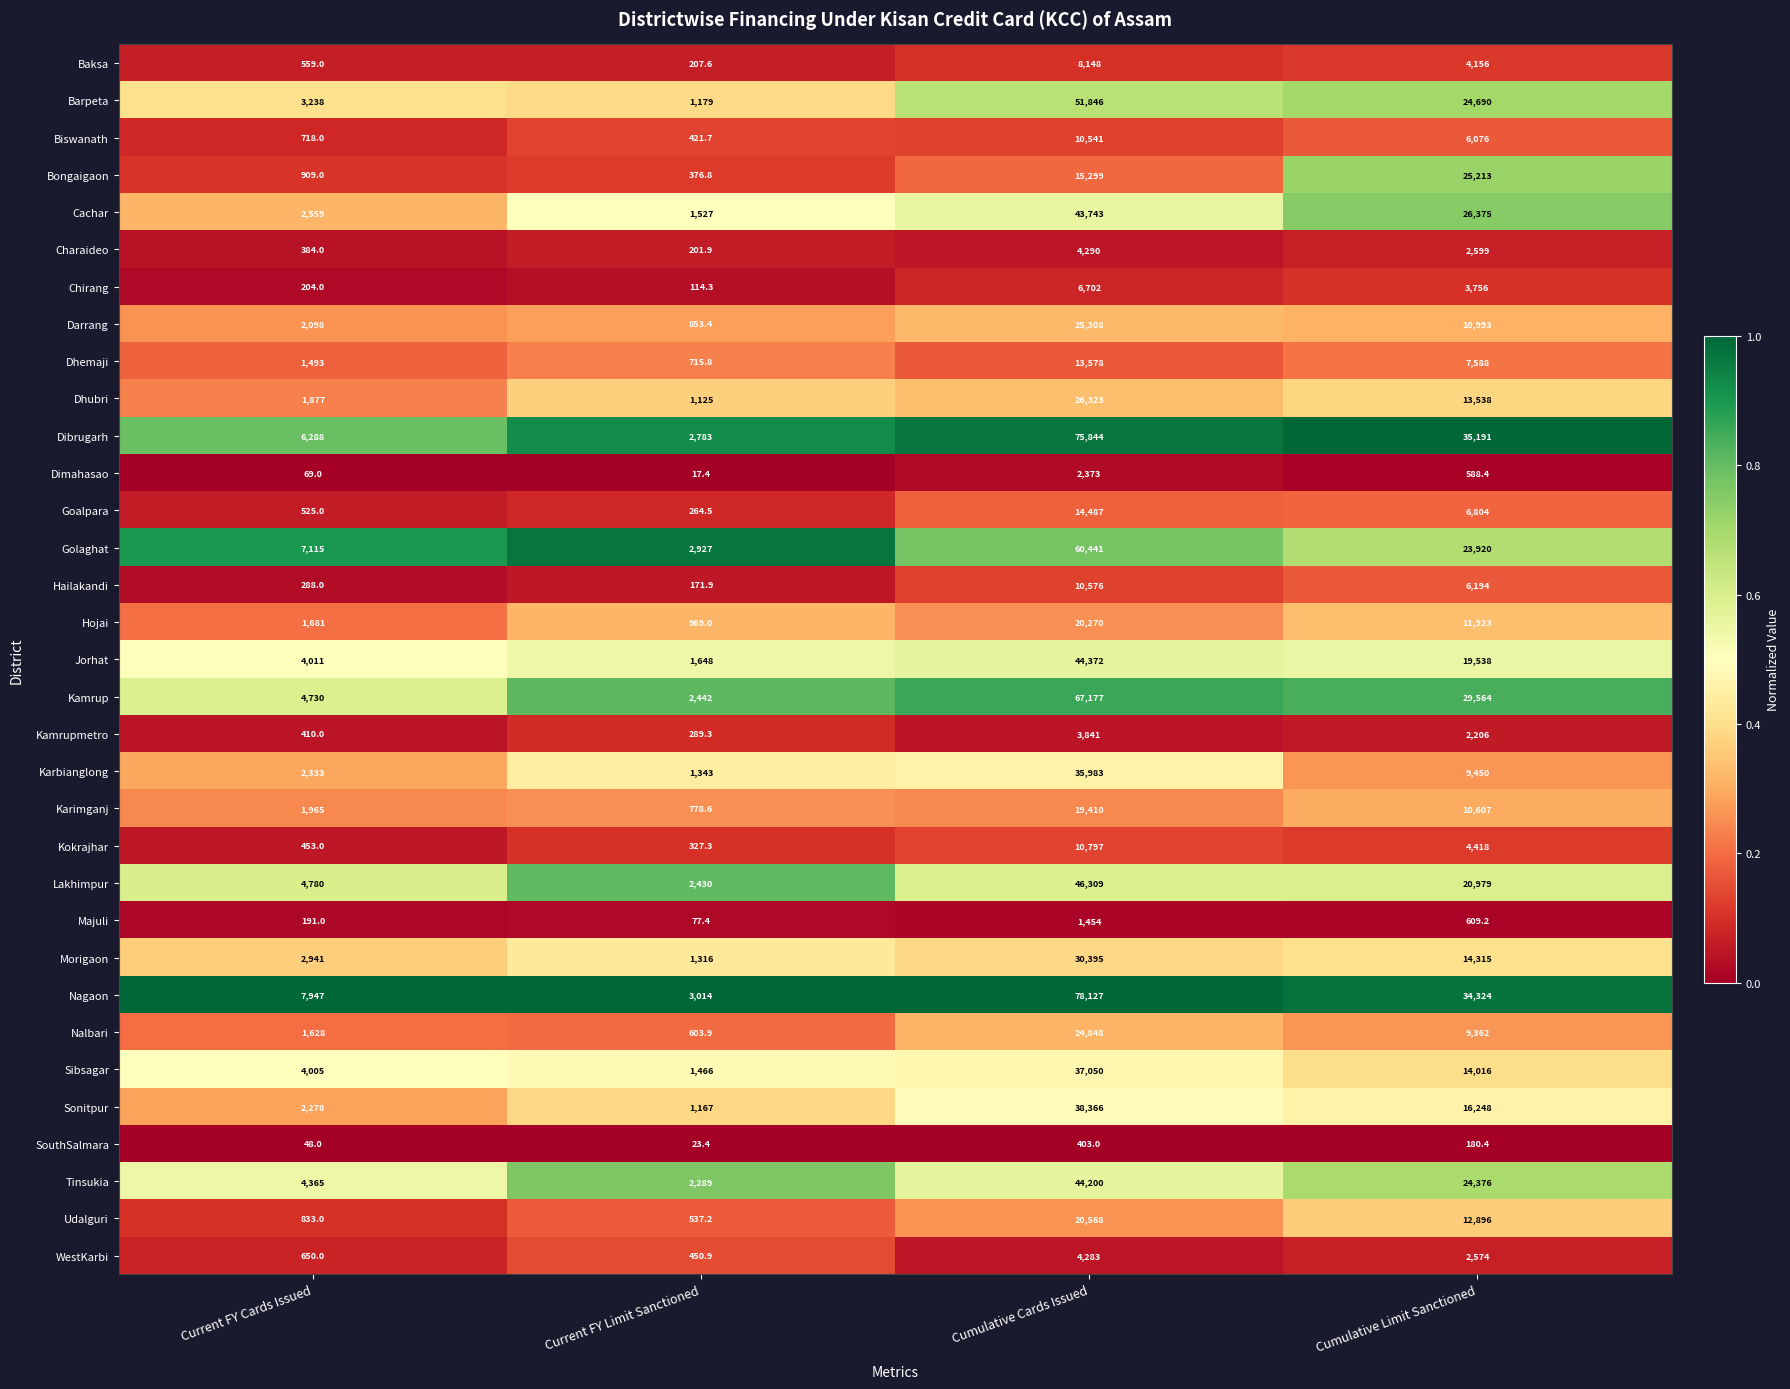

What is the approximate value of Bongaigaon at Current FY Cards Issued?

909.0